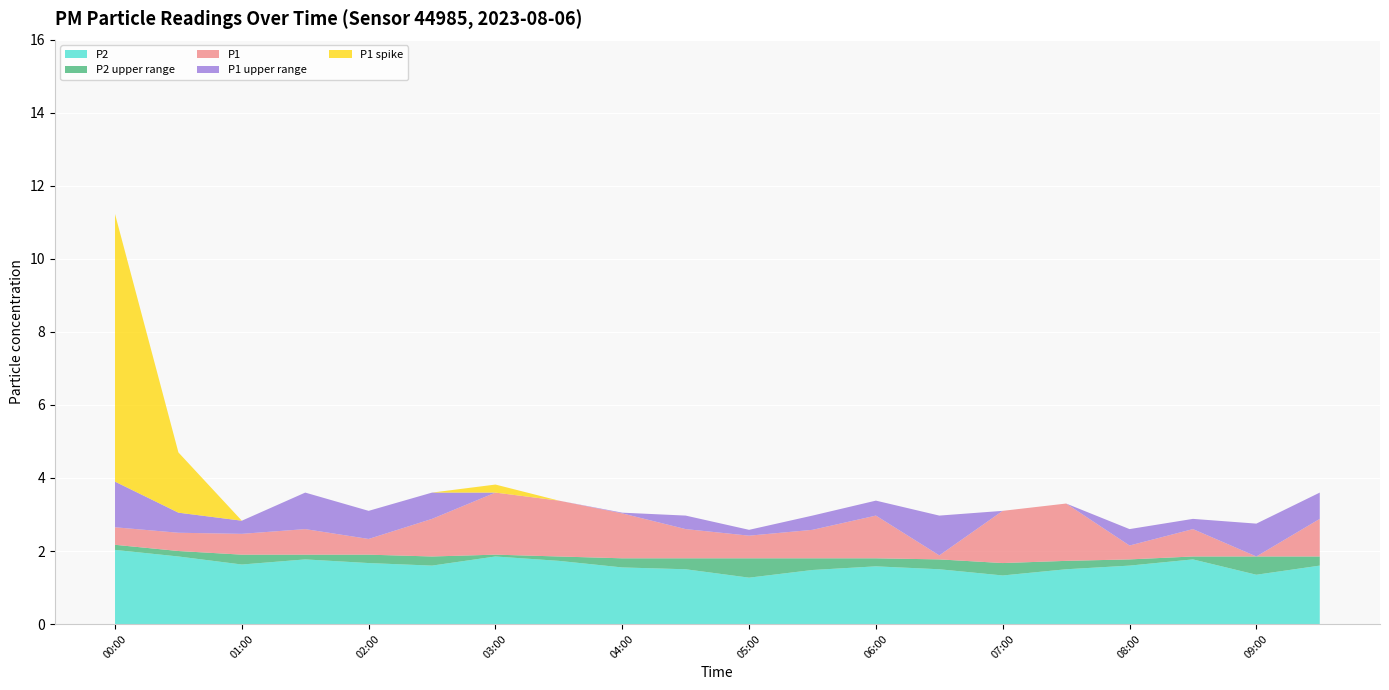

Reading right to left, transcribe all the data shown in this chart.

P1: 2.9	1.4	2.6	2.1	3.3	3.1	1.9	3.0	2.6	2.4	2.6	3.0	3.4	3.6	2.9	2.3	2.6	2.5	2.5	2.6
P2: 1.6	1.4	1.8	1.6	1.5	1.3	1.5	1.6	1.5	1.3	1.5	1.6	1.7	1.9	1.6	1.7	1.8	1.6	1.9	2.0
P1_high: 3.6	2.4	2.9	2.6	3.3	3.1	3.0	3.4	3.0	2.6	3.0	3.0	3.4	3.4	3.6	3.1	3.6	2.8	3.0	3.9
P2_high: 1.9	1.9	1.9	1.8	1.7	1.7	1.8	1.8	1.8	1.8	1.8	1.8	1.9	1.9	1.9	1.9	1.9	1.9	2.0	2.2
P1_spike: 2.9	1.4	2.6	2.1	3.3	3.1	1.9	3.0	2.6	2.4	2.6	3.0	3.4	3.6	2.9	2.4	2.8	1.4	4.7	11.2